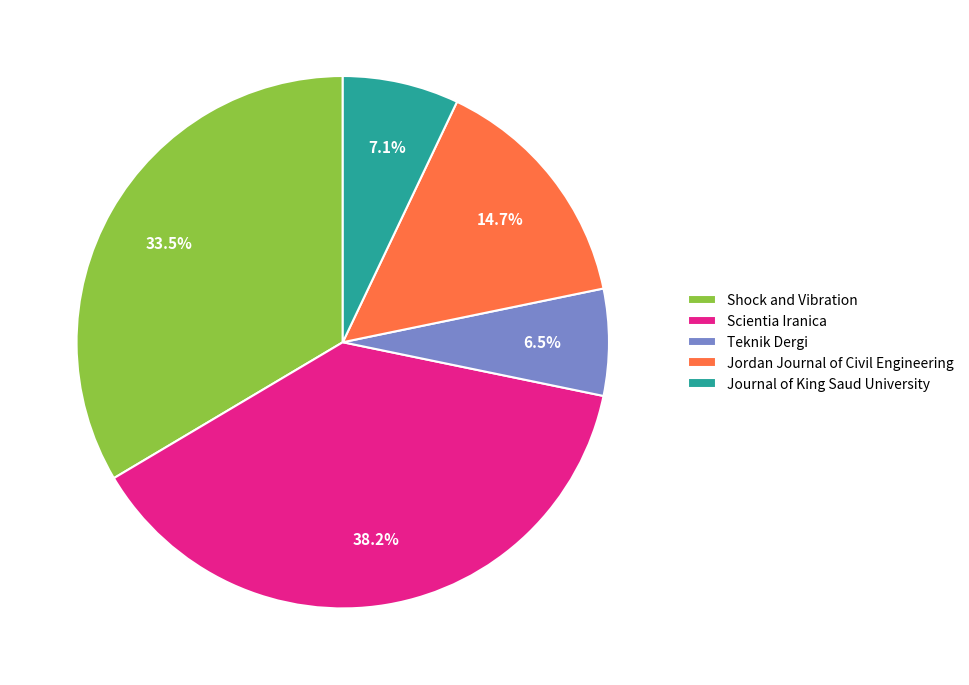

Which has a higher value, Shock and Vibration or Teknik Dergi?

Shock and Vibration